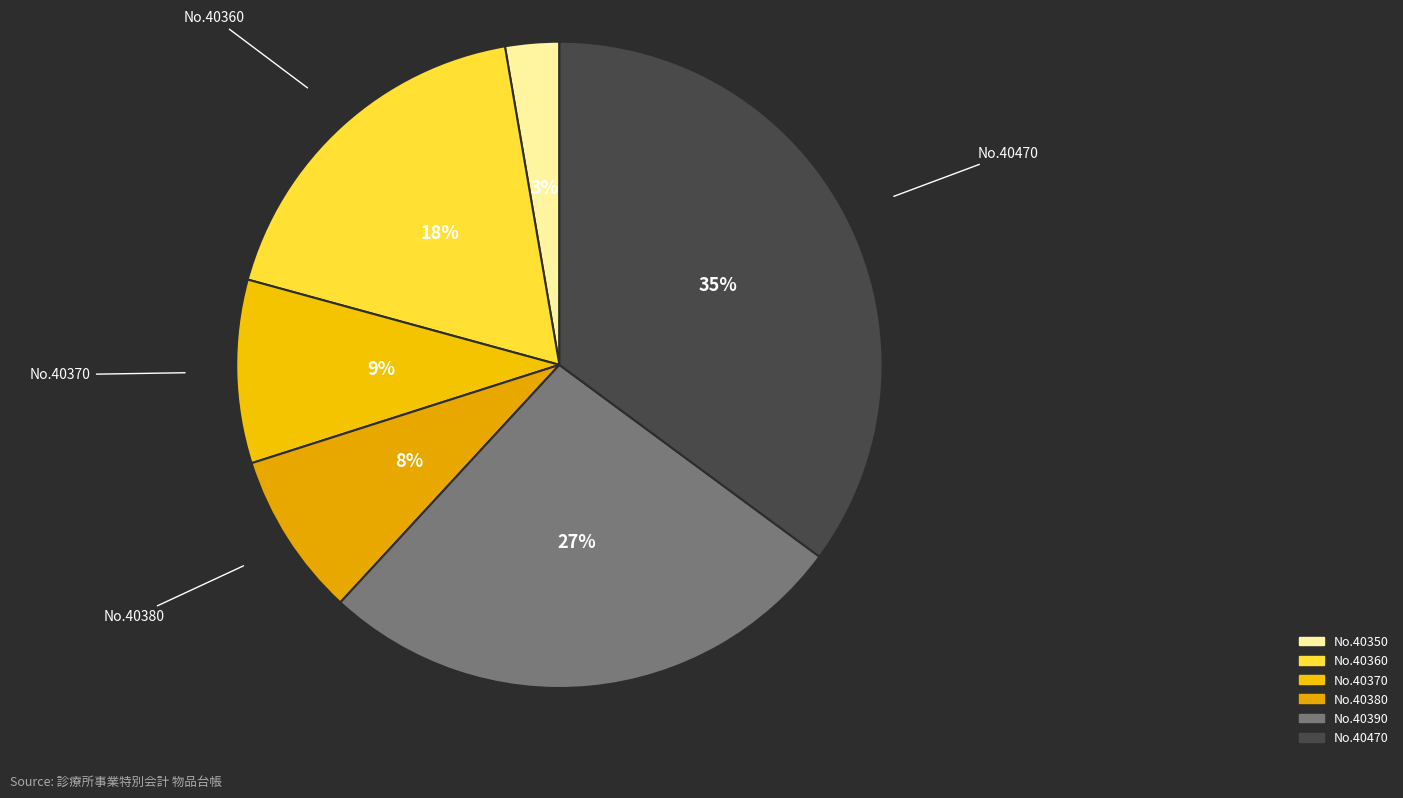

Is there any slice that represents more than half of the pie?

No